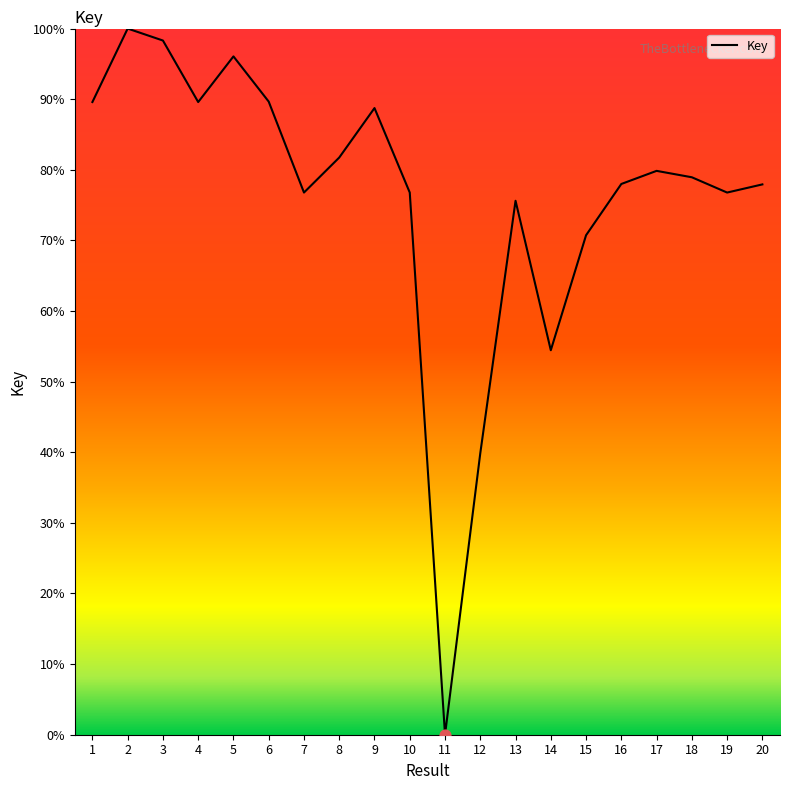

Approximately how many times larger is the value at 20 compared to 3?

0.8